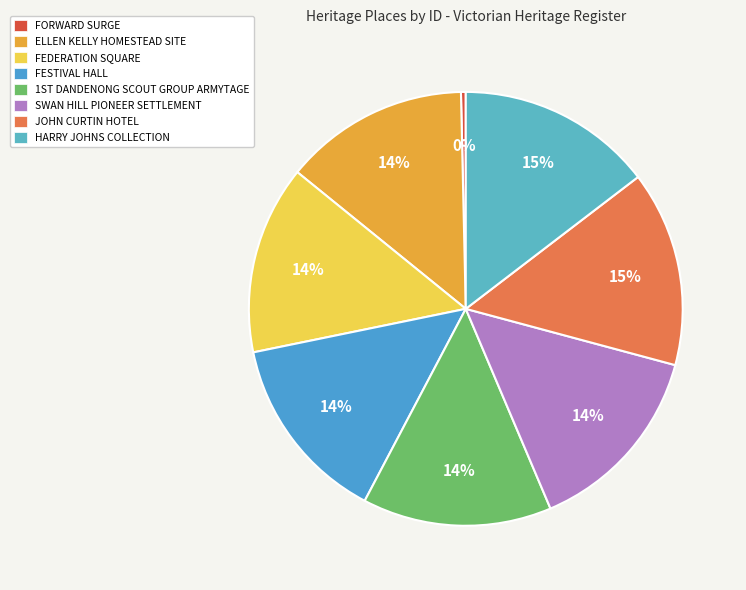

How many slices are in this pie chart?

8